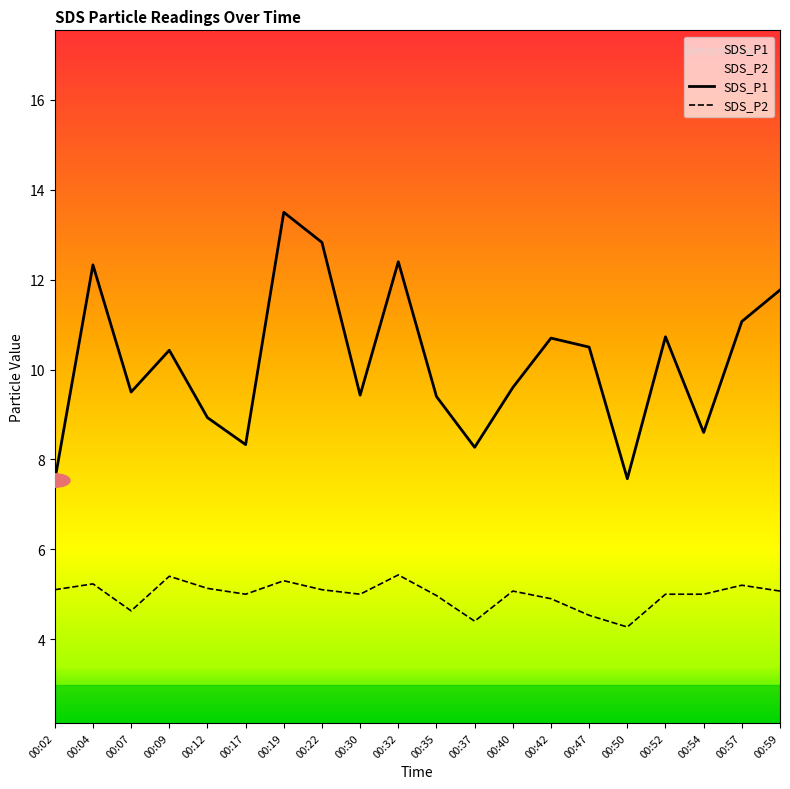

Rank the series by their average value, from highest to lowest.

SDS_P1, SDS_P2